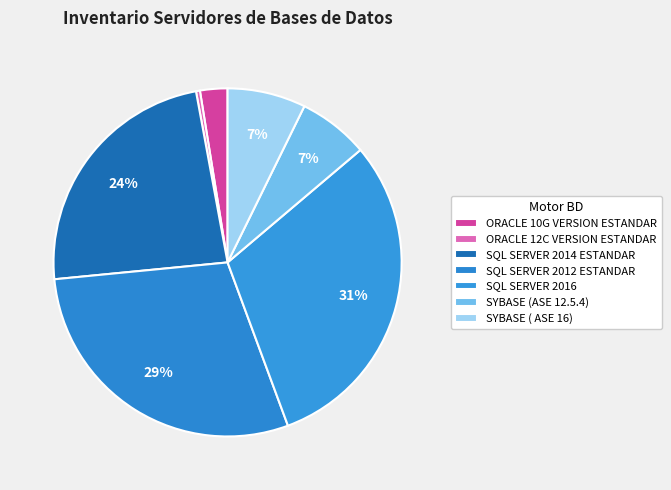

To the nearest percent, what portion does SQL SERVER 2014 ESTANDAR represent?

24%